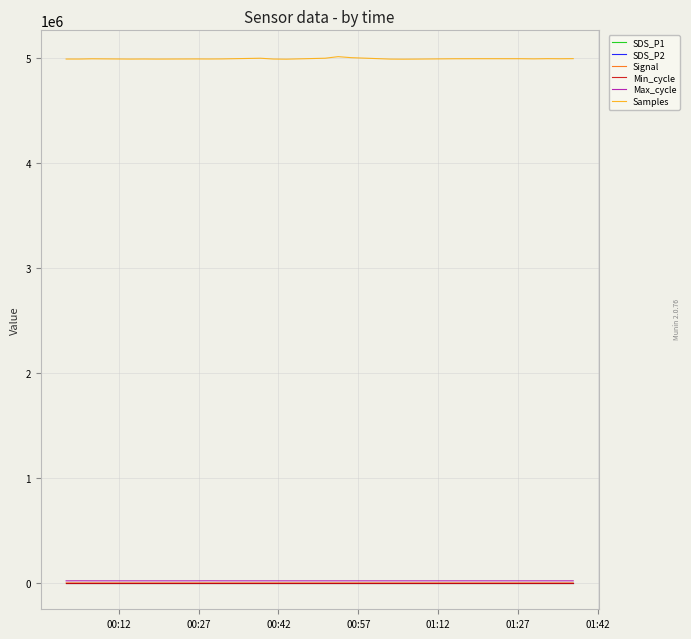

Is this an area chart (filled region under the line)?

No